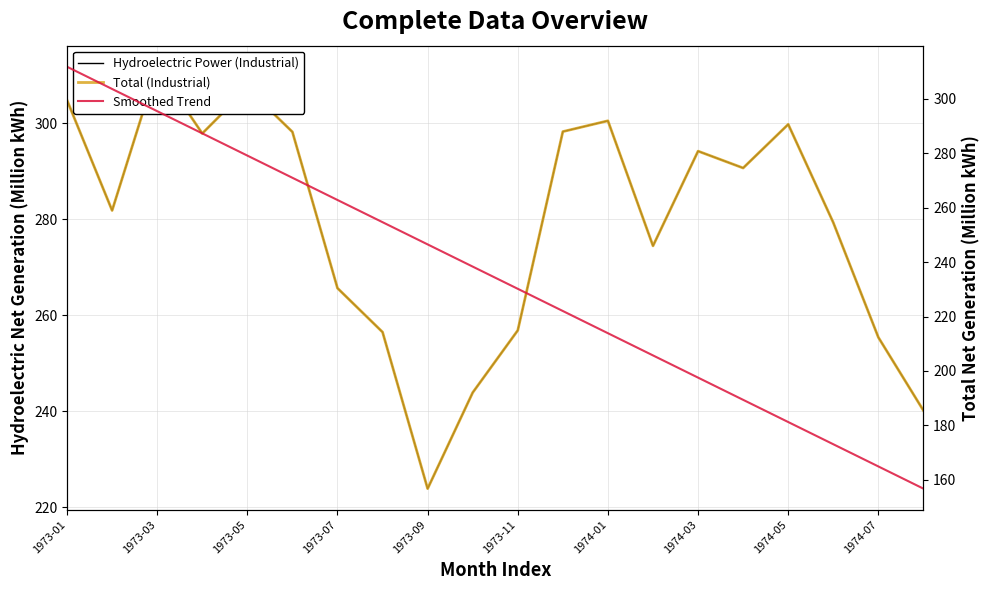

At which label does Smoothed Trend reach its minimum?

19